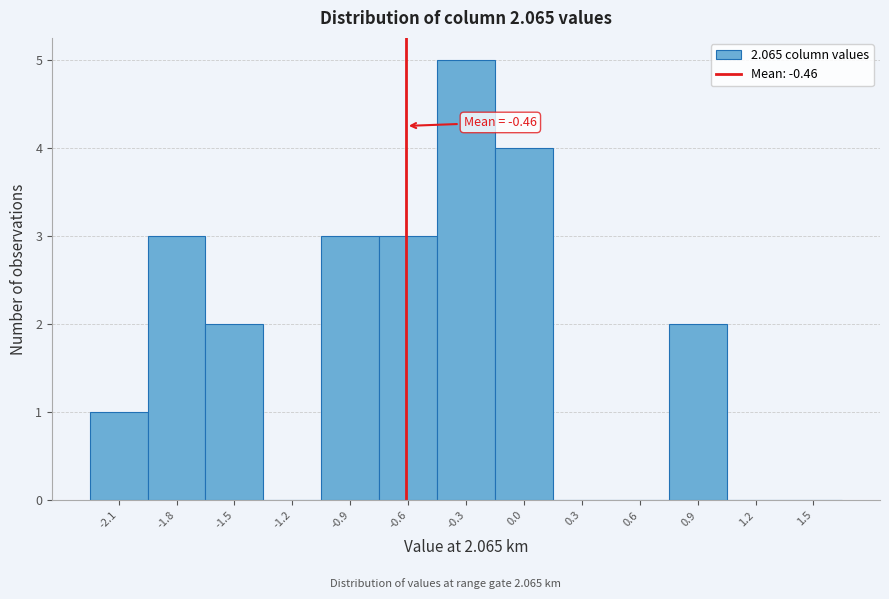

Reading left to right, extract all data points from this chart.

-2.1=1	-1.8=3	-1.5=2	-1.2=0	-0.9=3	-0.6=3	-0.3=5	0.0=4	0.3=0	0.6=0	0.9=2	1.2=0	1.5=0